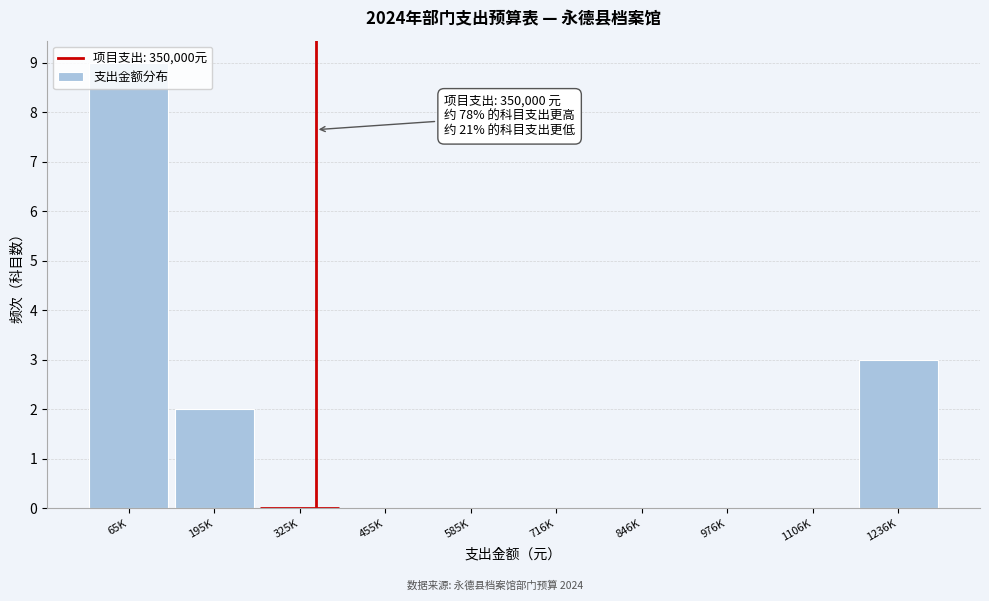

At which label is the value closest to 4?

1236K